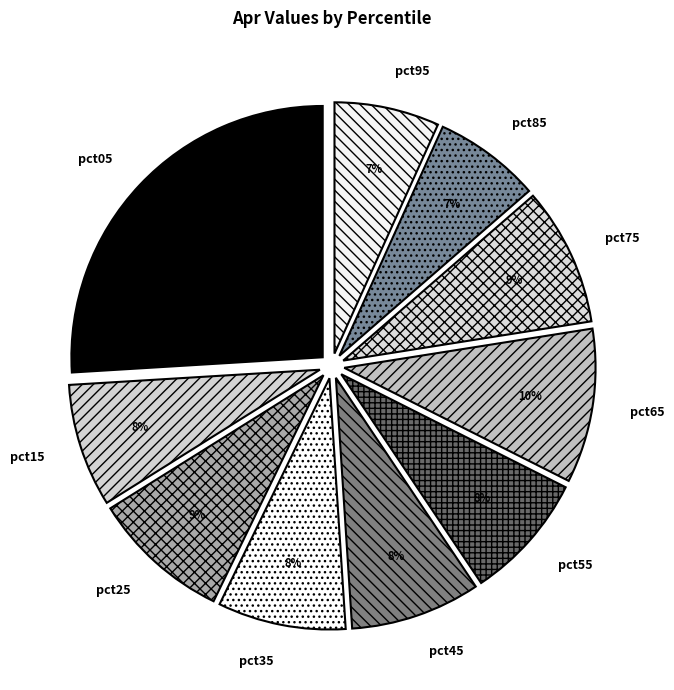

To the nearest percent, what is the difference between the largest and smallest slice percentages?

19%